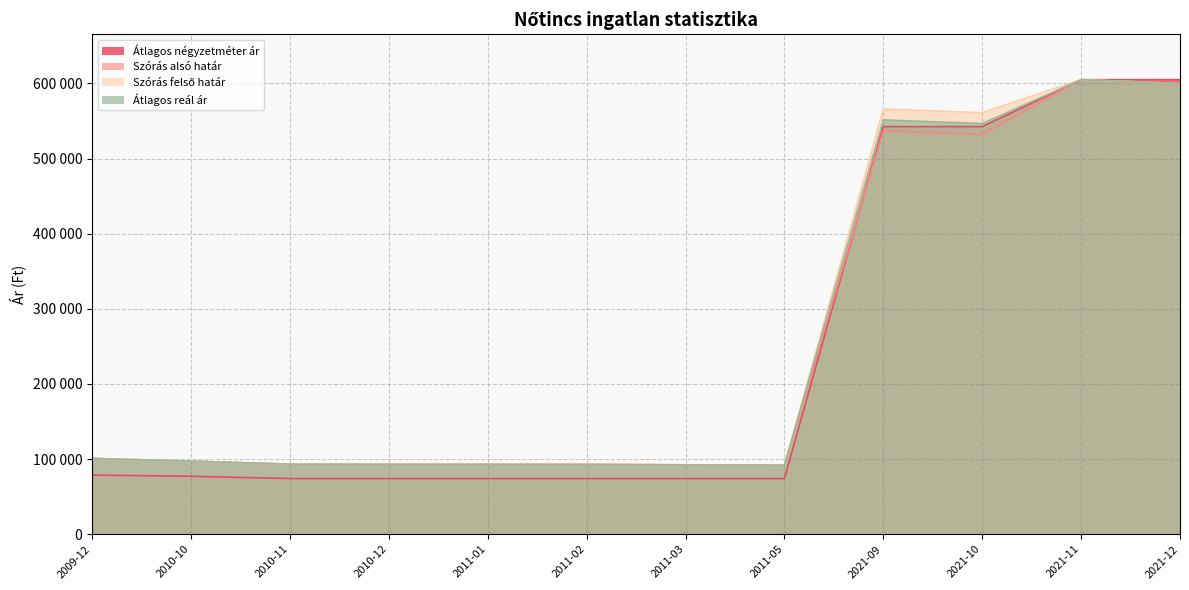

What is the average value of the Átlagos négyzetméter ár series?

241276